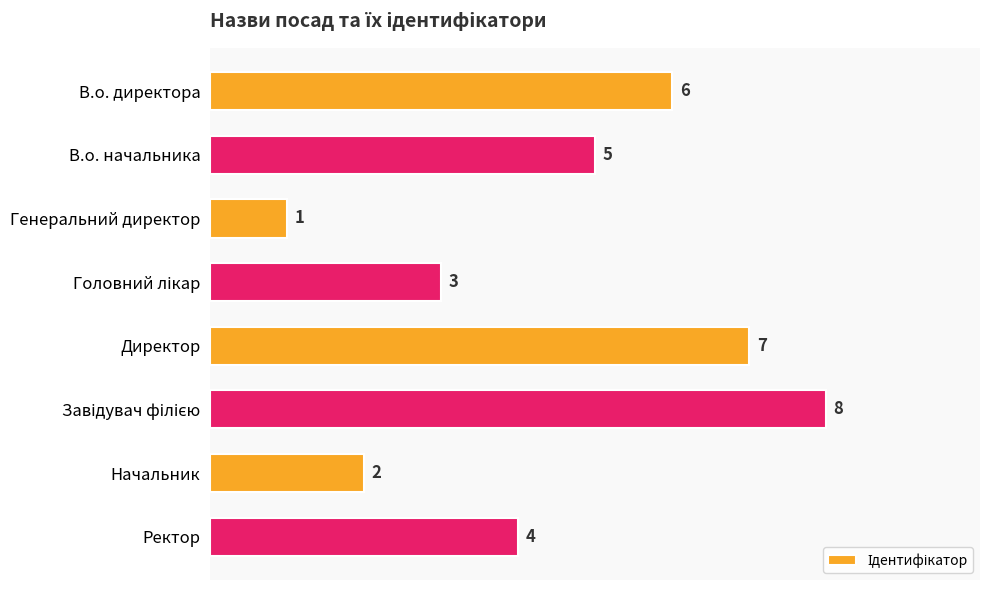

What is the value of the 6th bar from the top?

8